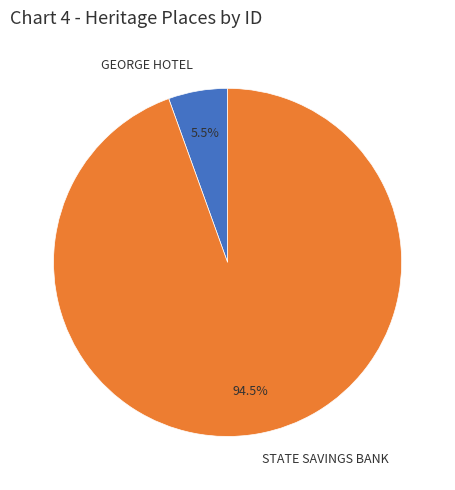

Rank the categories by value from lowest to highest.

GEORGE HOTEL, STATE SAVINGS BANK